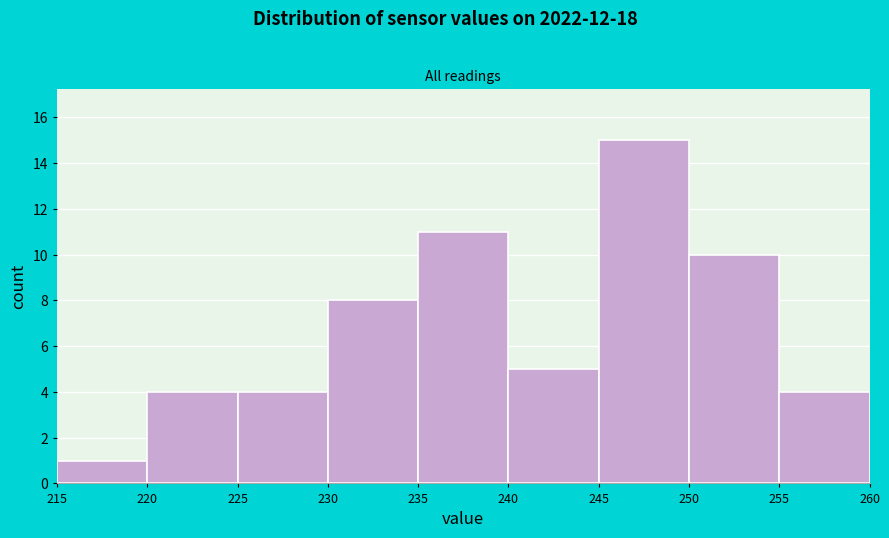

Which range on the x-axis has the tallest bar?

245 to 250